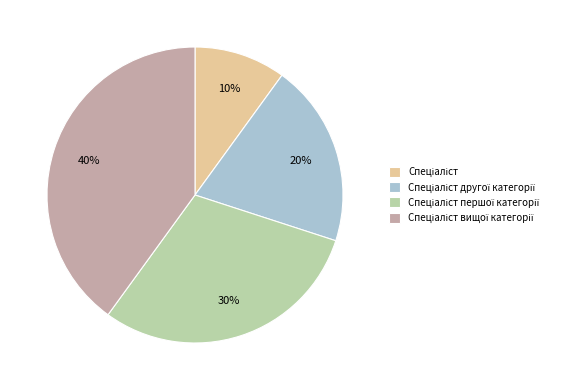

To the nearest percent, what is the average slice percentage?

25%